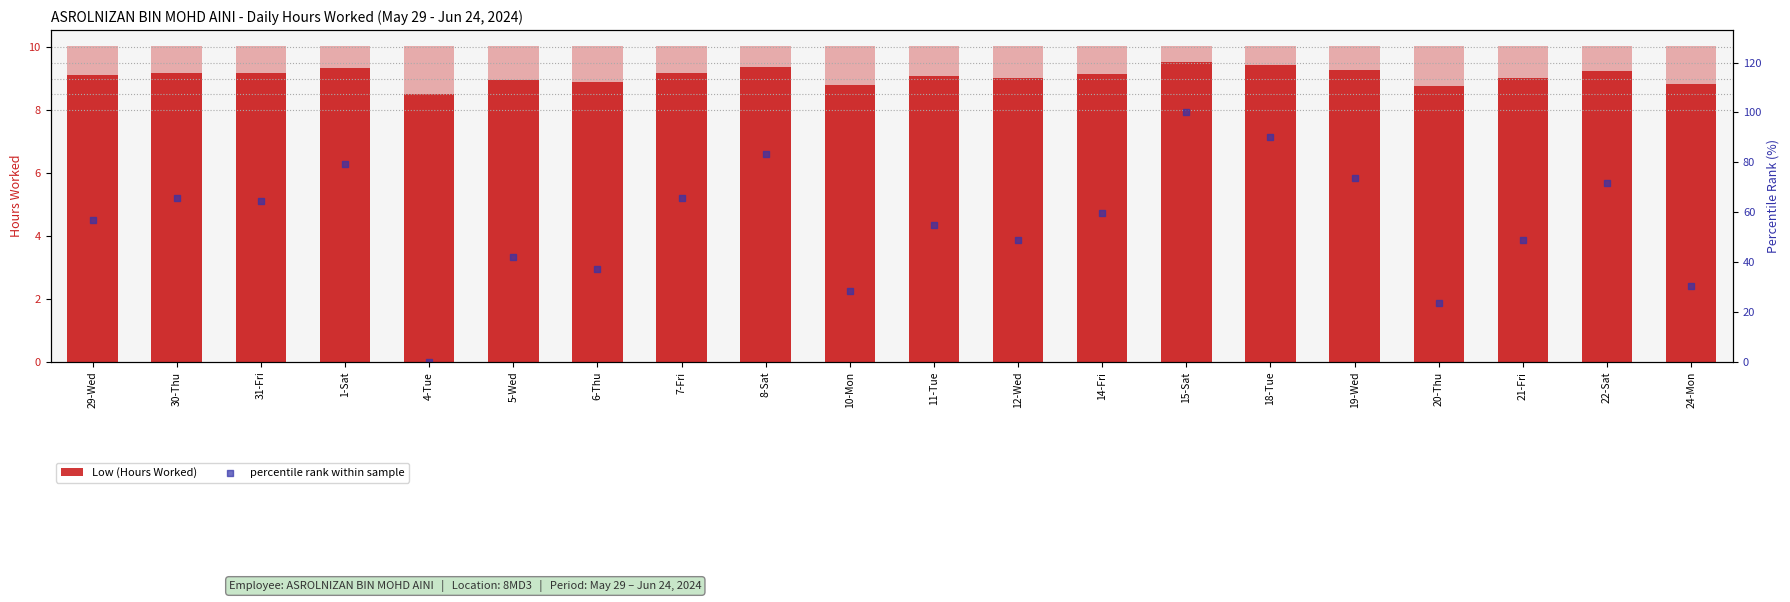

What are all the series names shown in the legend?

Low (Hours Worked), percentile rank within sample